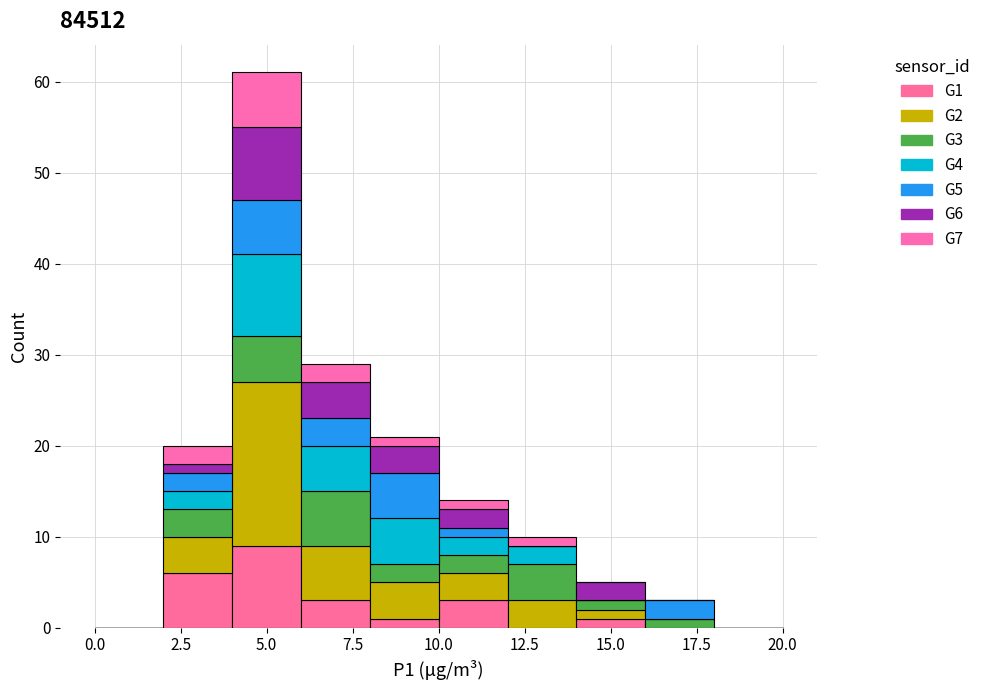

What is the total height of the stacked bar covering 16 to 18 on the x-axis? The values are not printed on the chart, so give them approximately, as read against the axis.

3